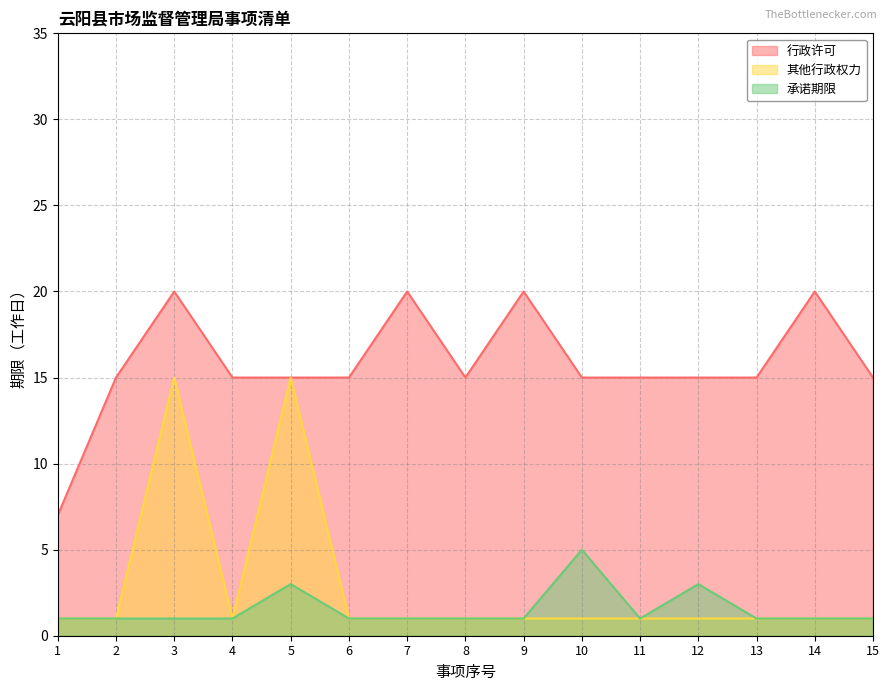

Which series has the largest range (max minus min)?

其他行政权力